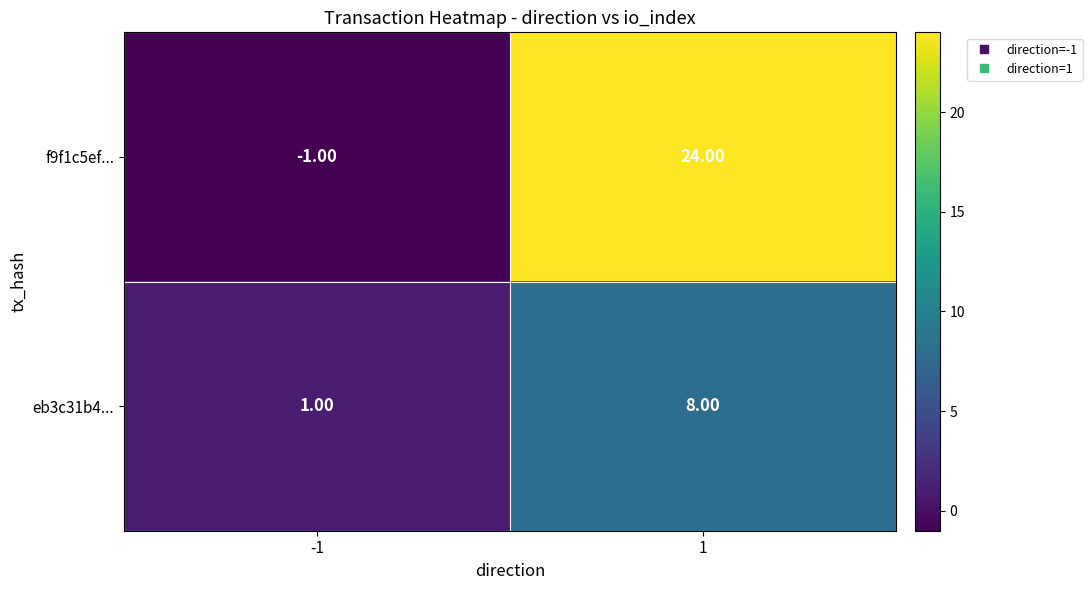

What is the sum of all f9f1c5ef... values?

23